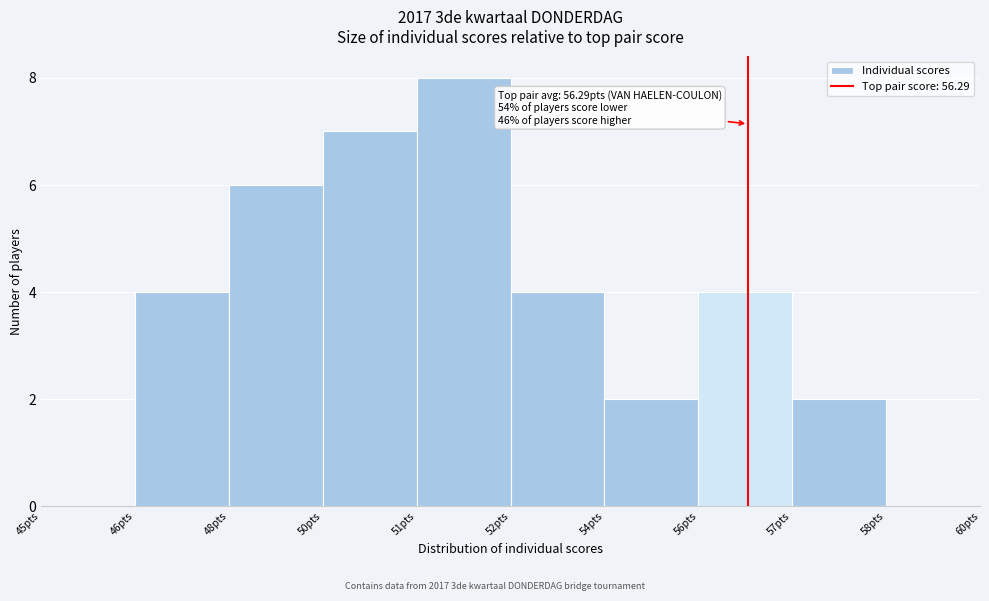

Reading left to right, extract all data points from this chart.

45pts=0	46pts=4	48pts=6	50pts=7	51pts=8	52pts=4	54pts=2	56pts=4	57pts=2	58pts=0